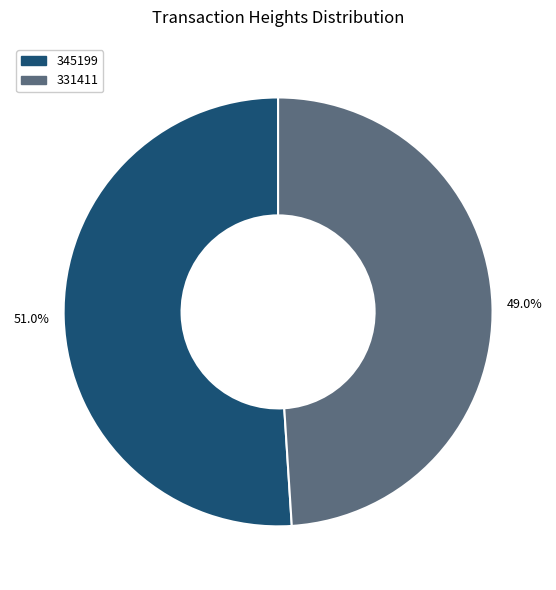

Is it true that 345199 is 51% of the pie?

True